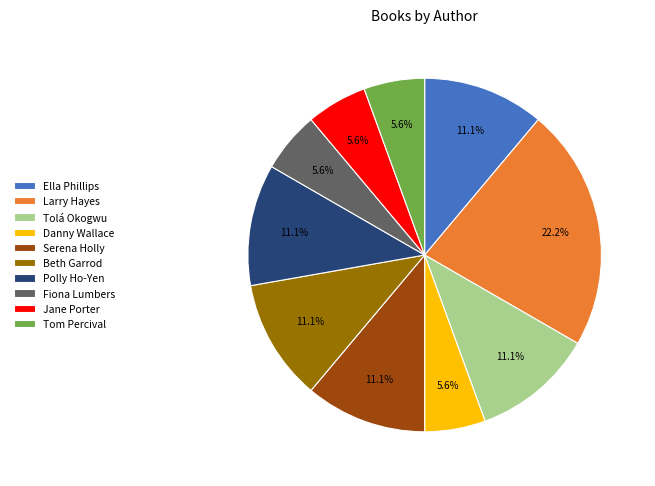

How many slices are in this pie chart?

10